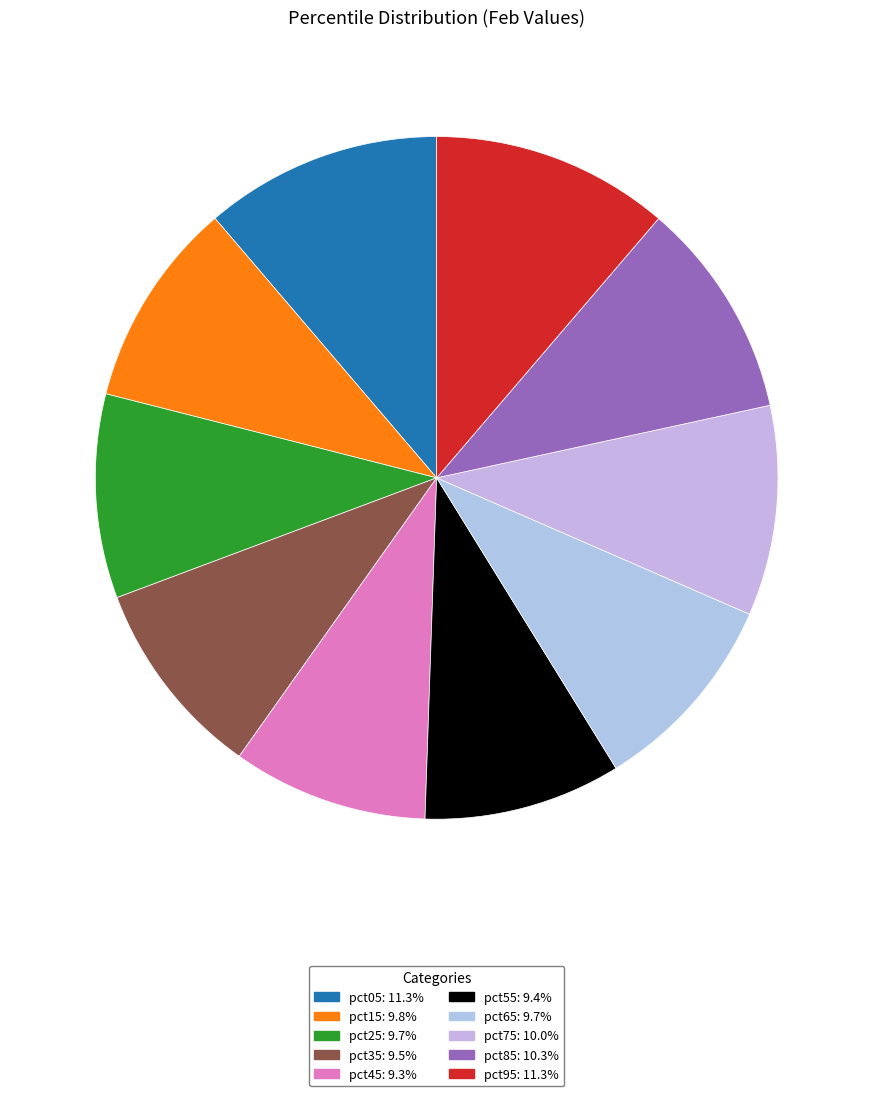

To the nearest percent, what is the average slice percentage?

10%